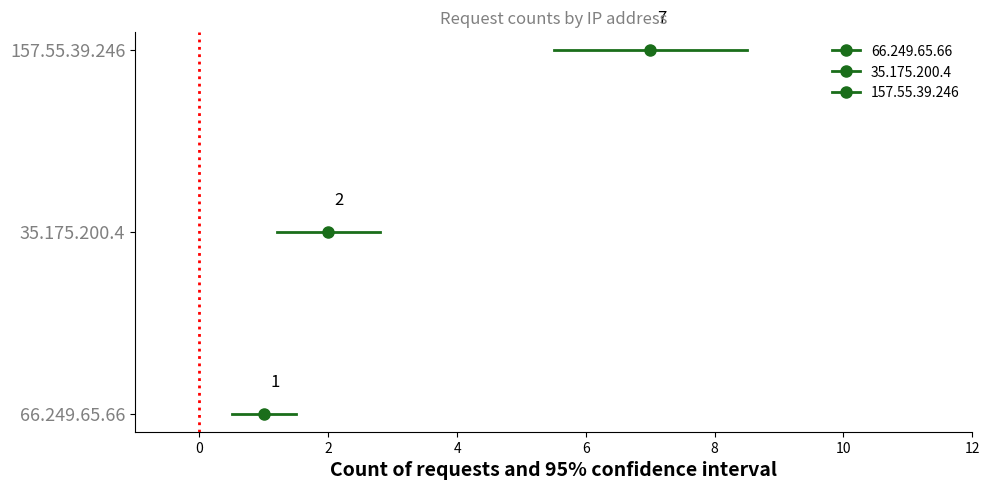

Which label corresponds to the smallest value in the chart?

66.249.65.66